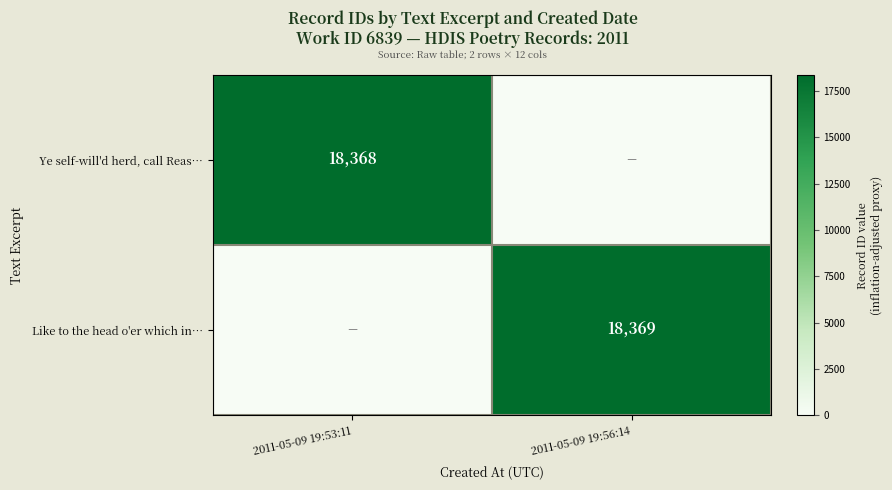

Is it true that Like to the head o'er which in… equals 28816 at 2011-05-09 19:56:14?

False